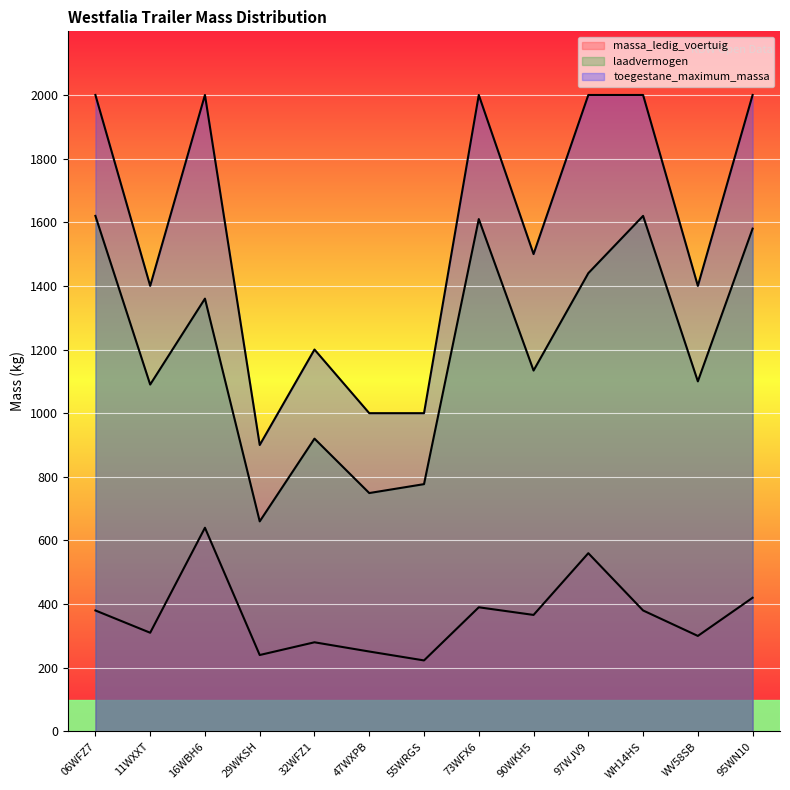

How many data points in laadvermogen are above 1134?

6